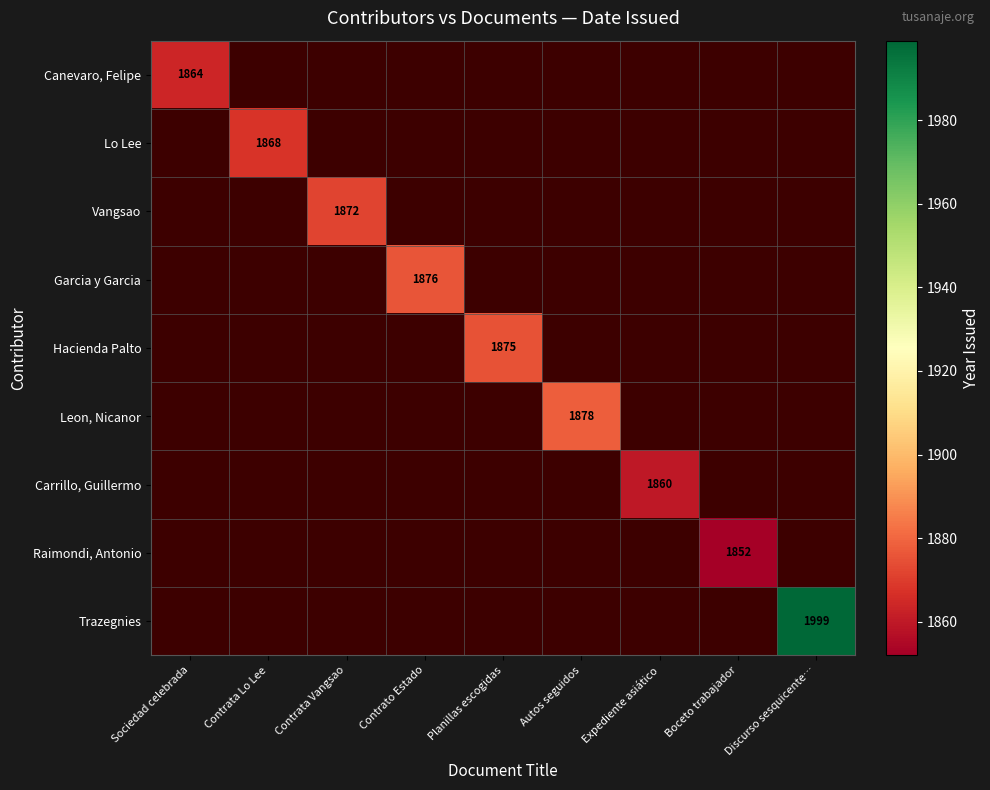

True or false: Carrillo, Guillermo has a value of 2575 at Expediente asiático.

False